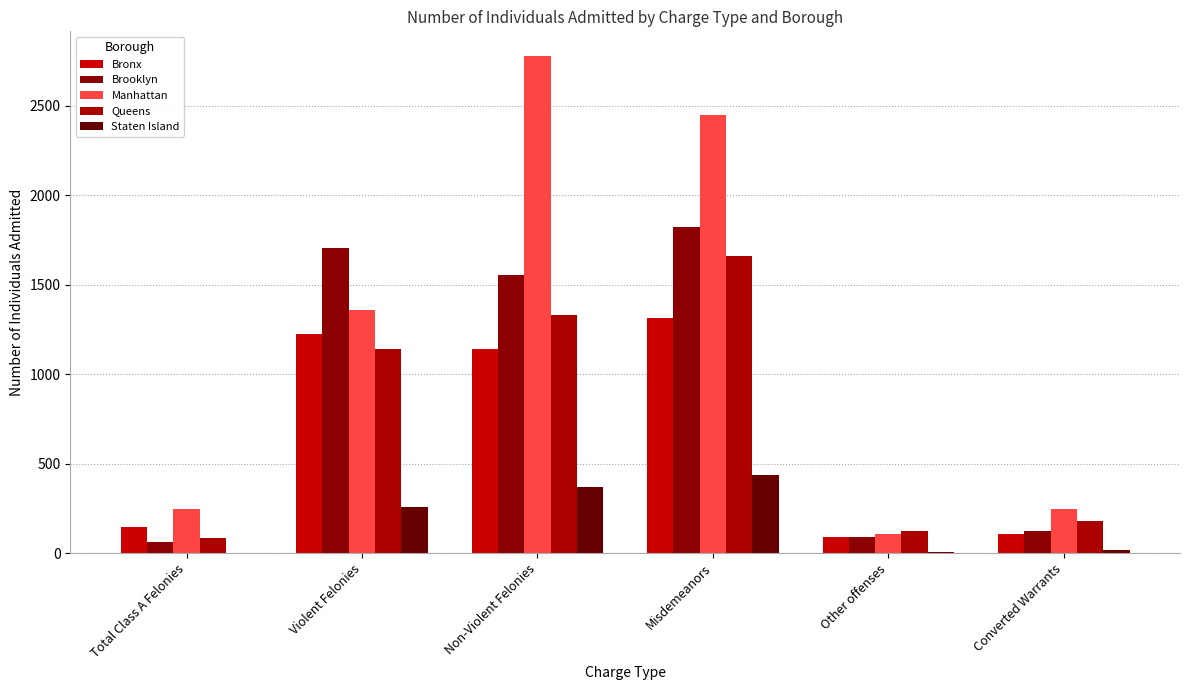

What is the spread (max minus min) of values at Non-Violent Felonies?

2411